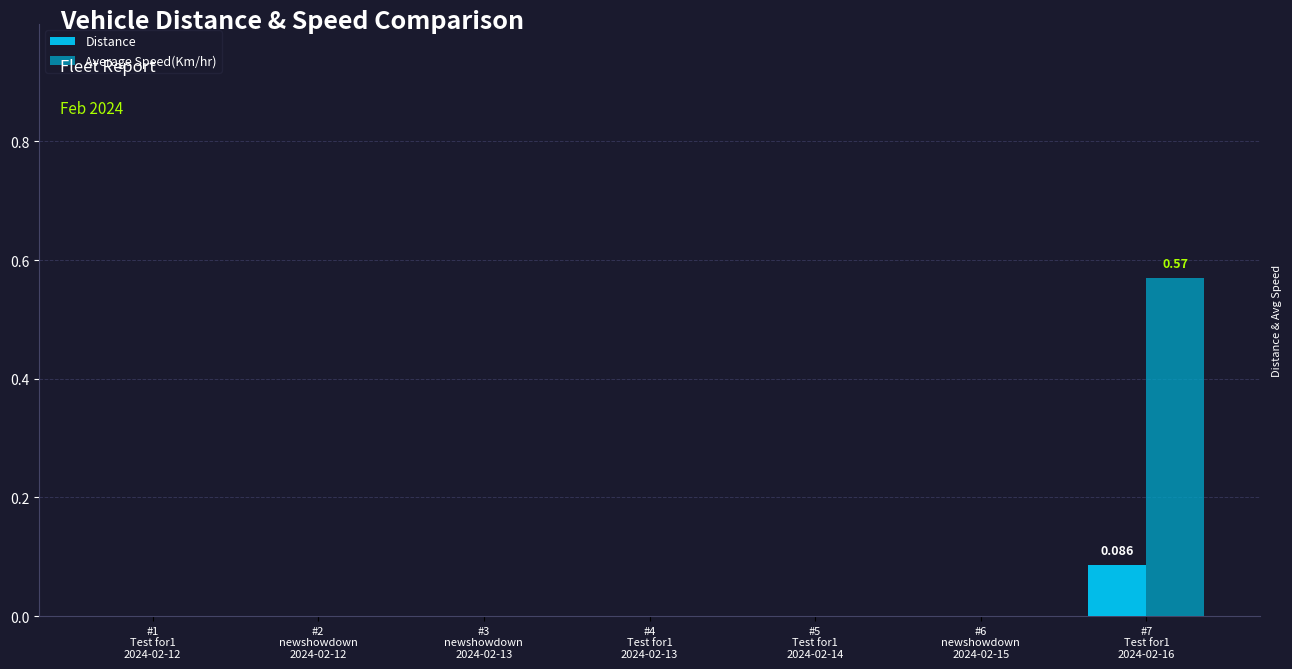

Which series has the largest total across all categories?

Average Speed(Km/hr)